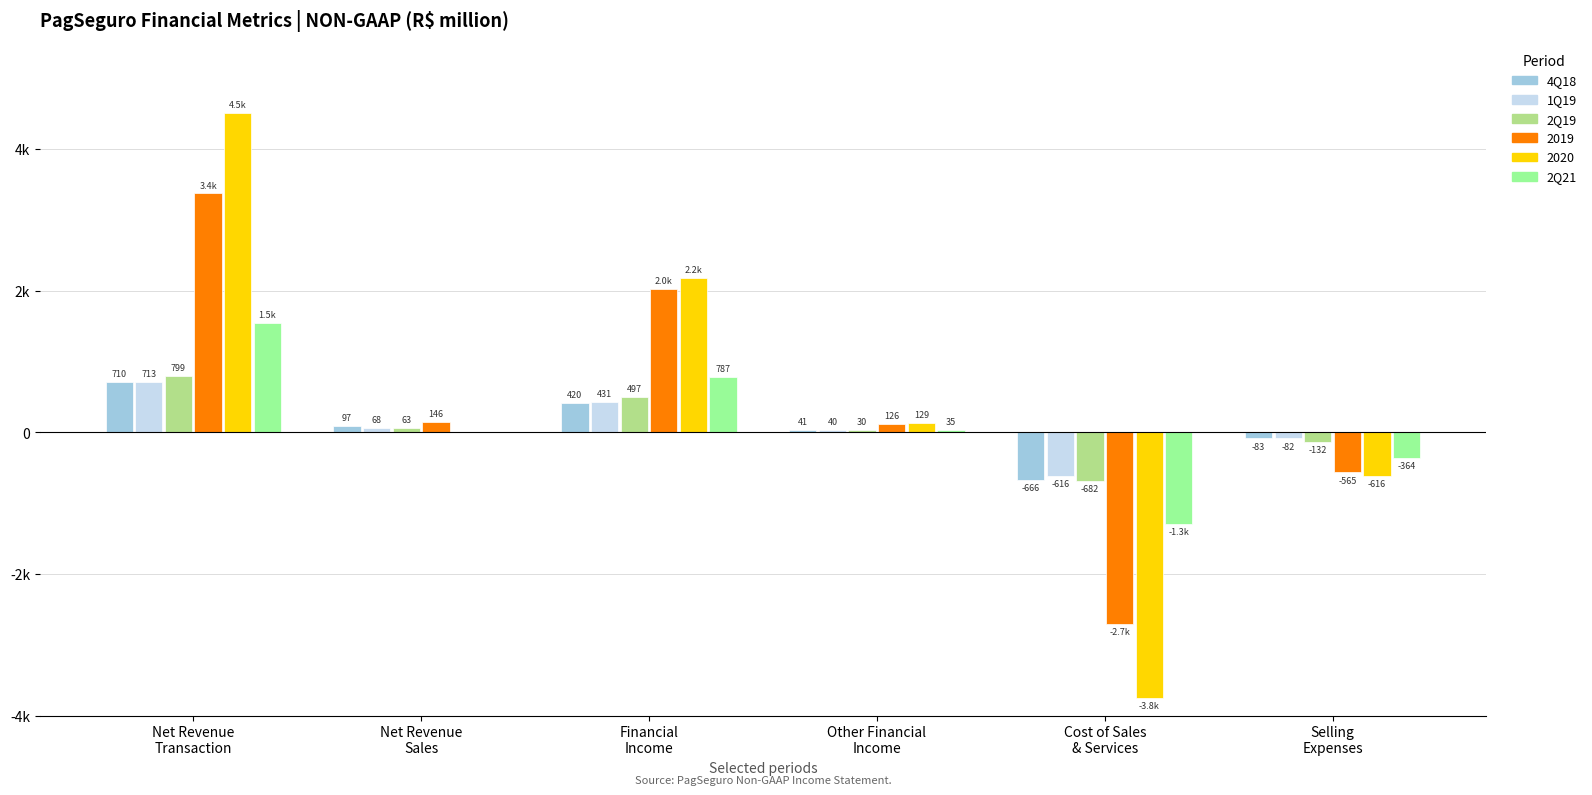

What are all the series names shown in the legend?

4Q18, 1Q19, 2Q19, 2019, 2020, 2Q21